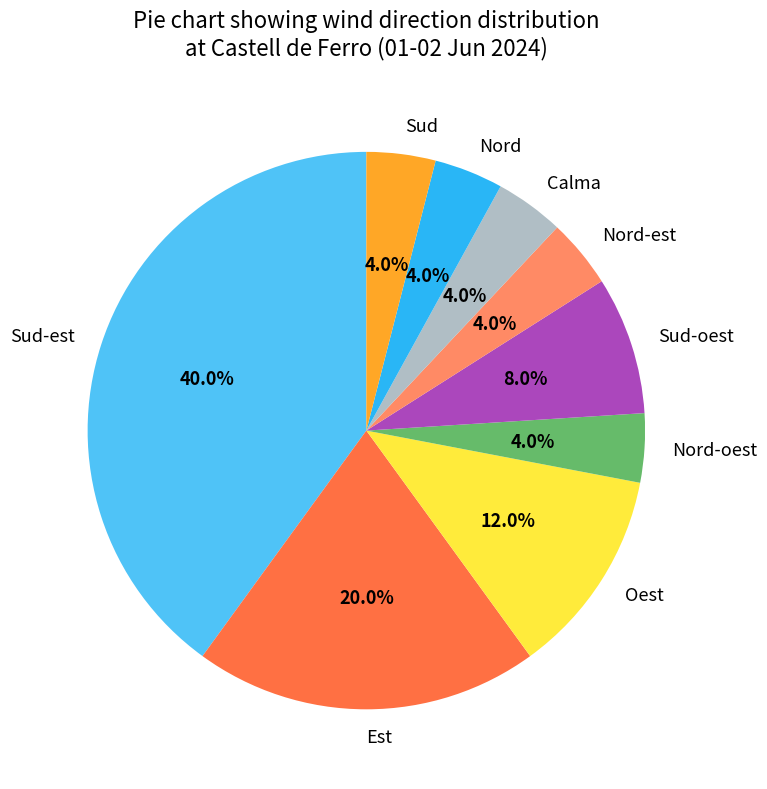

Does Est represent more than half of the total?

No